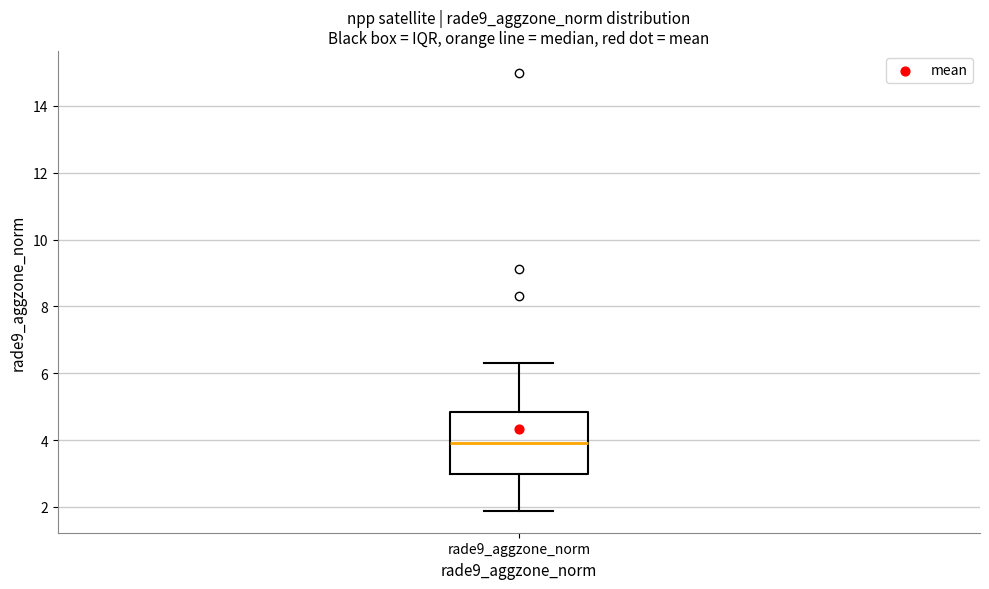

Where does the upper whisker of the box for rade9_aggzone_norm end on the y-axis? The values are not printed on the chart, so give them approximately, as read against the axis.

6.4